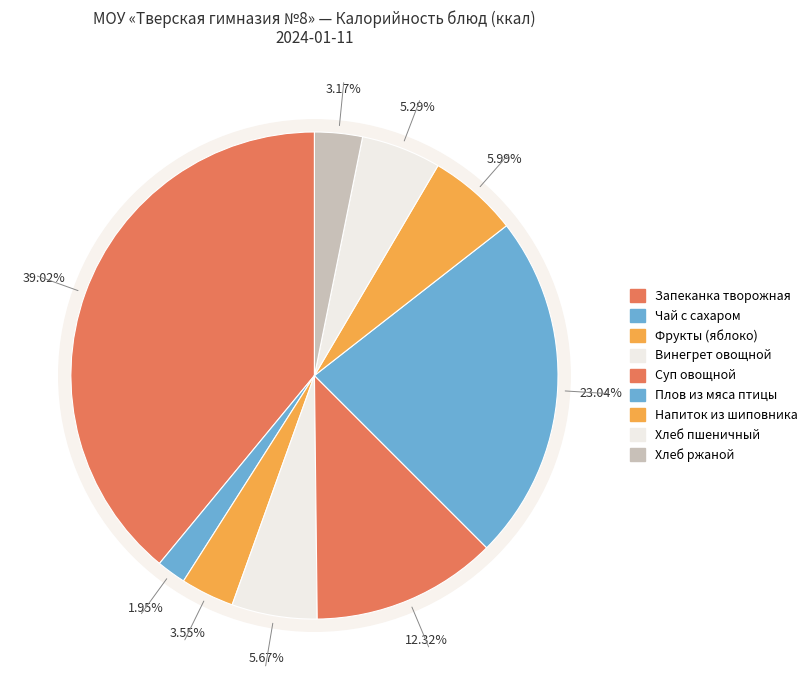

Is there any slice that represents more than half of the pie?

No